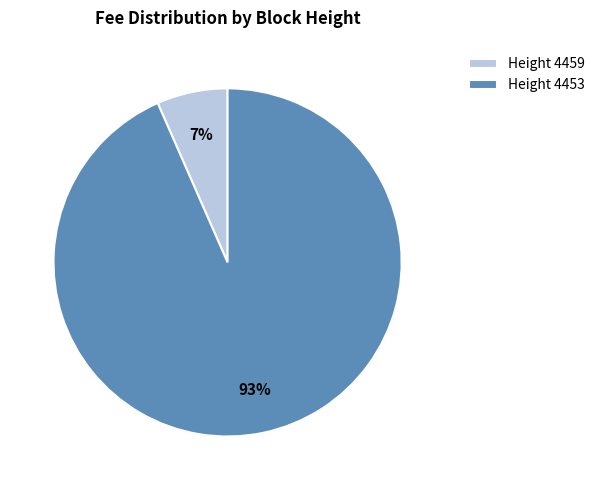

Which slice represents more than half of the pie?

Height 4453